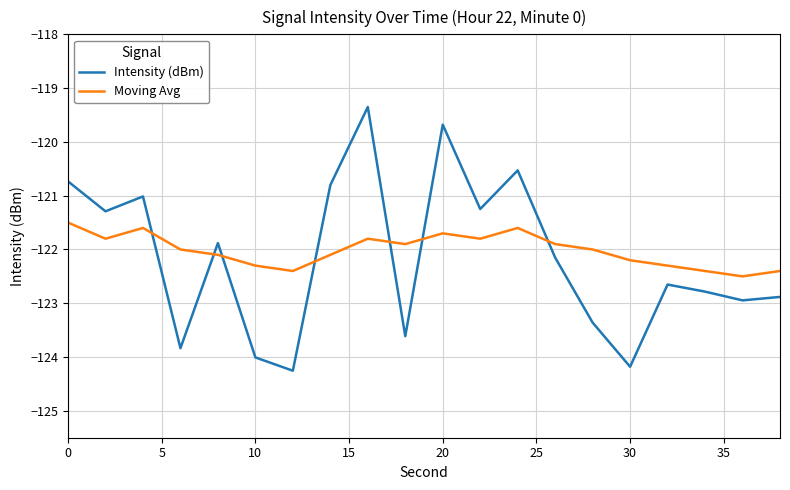

Rank the series by their maximum value, from highest to lowest.

Intensity (dBm), Moving Avg